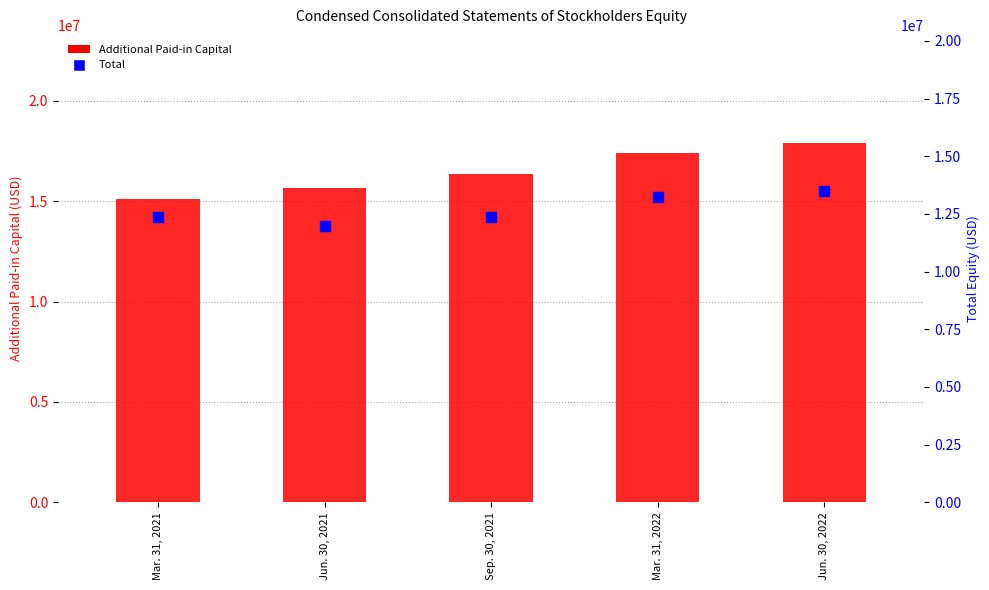

What are all the series names shown in the legend?

Additional Paid-in Capital, Total